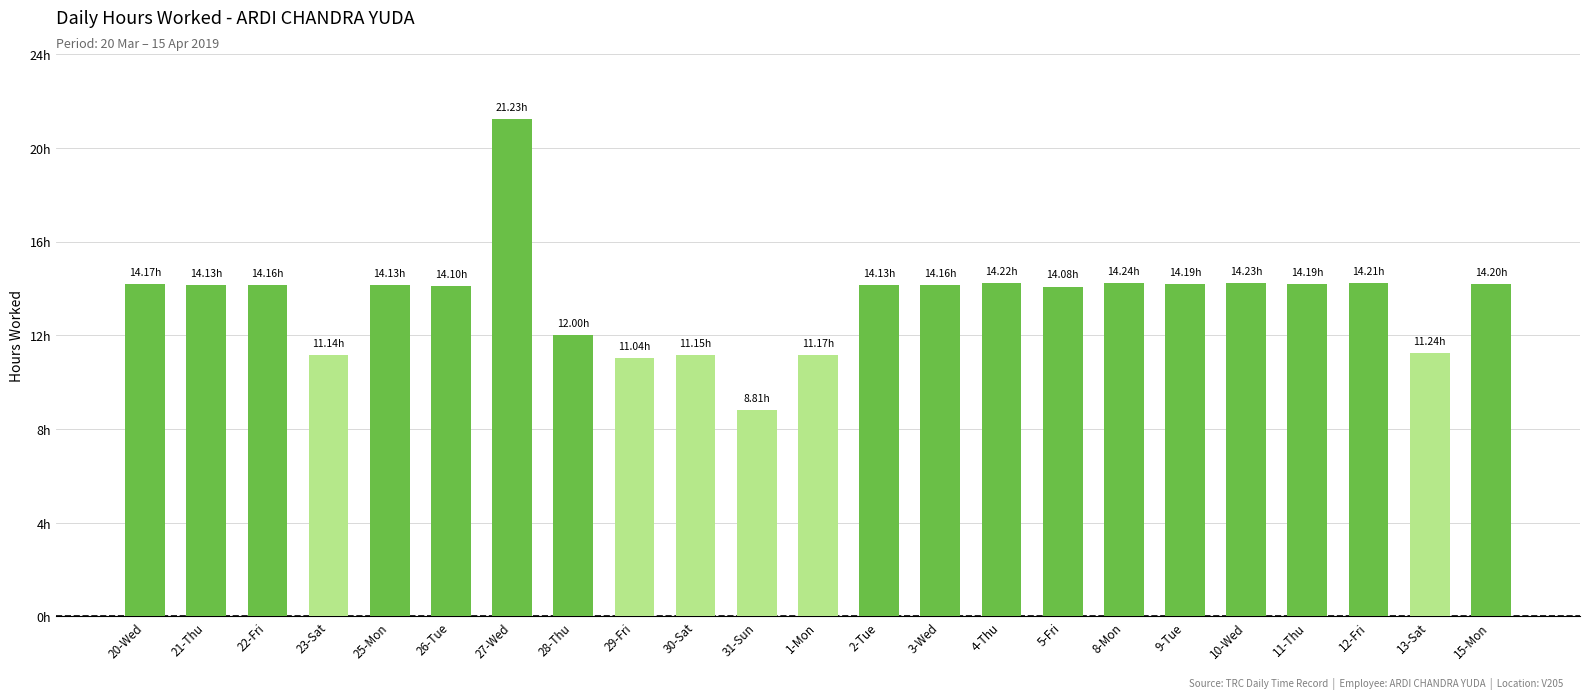

Does the chart contain stacked bars?

No